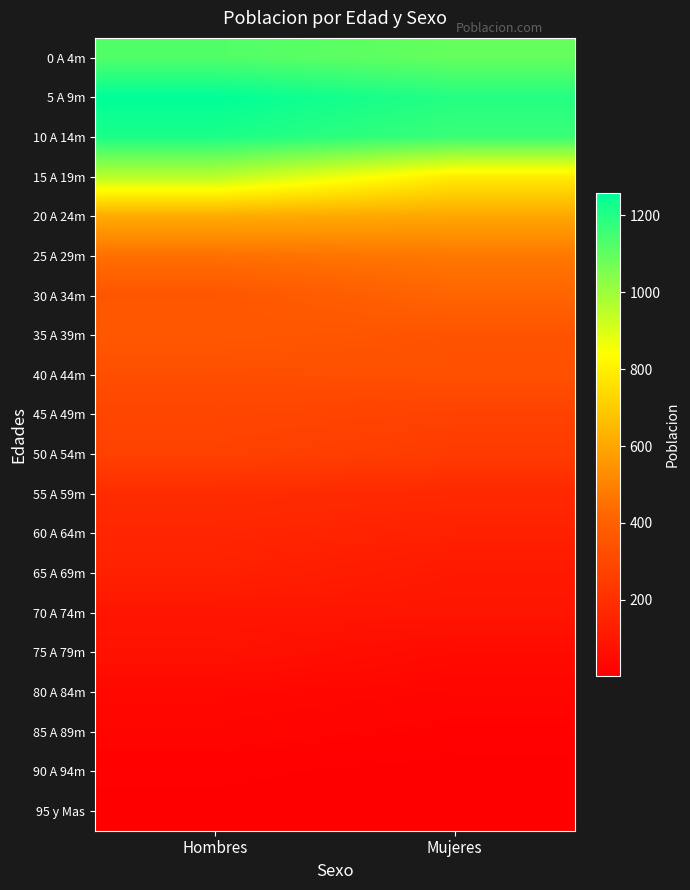

Reading left to right, transcribe all the data shown in this chart.

0 A 4m: Hombres=1125	Mujeres=1093
5 A 9m: Hombres=1258	Mujeres=1197
10 A 14m: Hombres=1212	Mujeres=1161
15 A 19m: Hombres=954	Mujeres=788
20 A 24m: Hombres=610	Mujeres=598
25 A 29m: Hombres=450	Mujeres=470
30 A 34m: Hombres=355	Mujeres=418
35 A 39m: Hombres=363	Mujeres=343
40 A 44m: Hombres=324	Mujeres=333
45 A 49m: Hombres=289	Mujeres=273
50 A 54m: Hombres=272	Mujeres=247
55 A 59m: Hombres=184	Mujeres=170
60 A 64m: Hombres=161	Mujeres=142
65 A 69m: Hombres=141	Mujeres=106
70 A 74m: Hombres=92	Mujeres=93
75 A 79m: Hombres=82	Mujeres=49
80 A 84m: Hombres=39	Mujeres=29
85 A 89m: Hombres=27	Mujeres=15
90 A 94m: Hombres=10	Mujeres=4
95 y Mas: Hombres=5	Mujeres=3